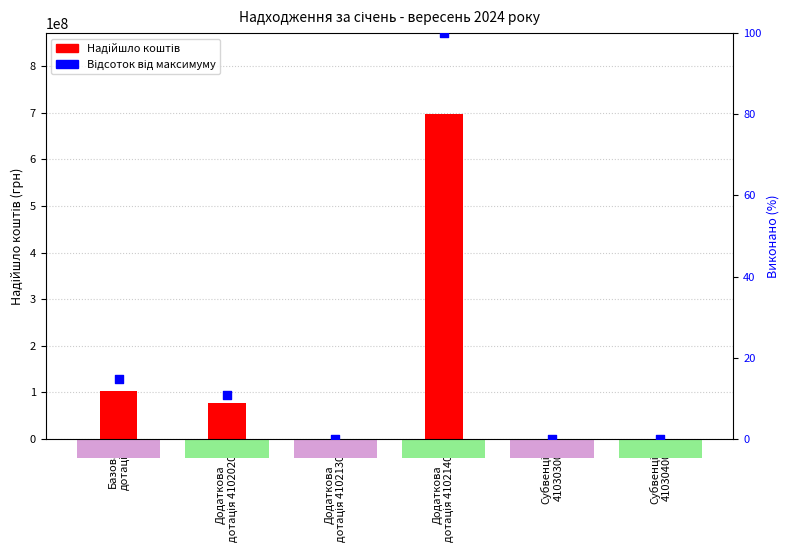

Which series reaches the maximum Y coordinate?

Надійшло коштів